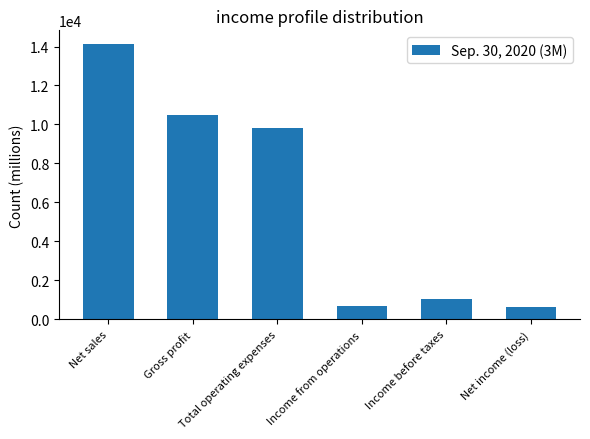

What is the average value?

6132